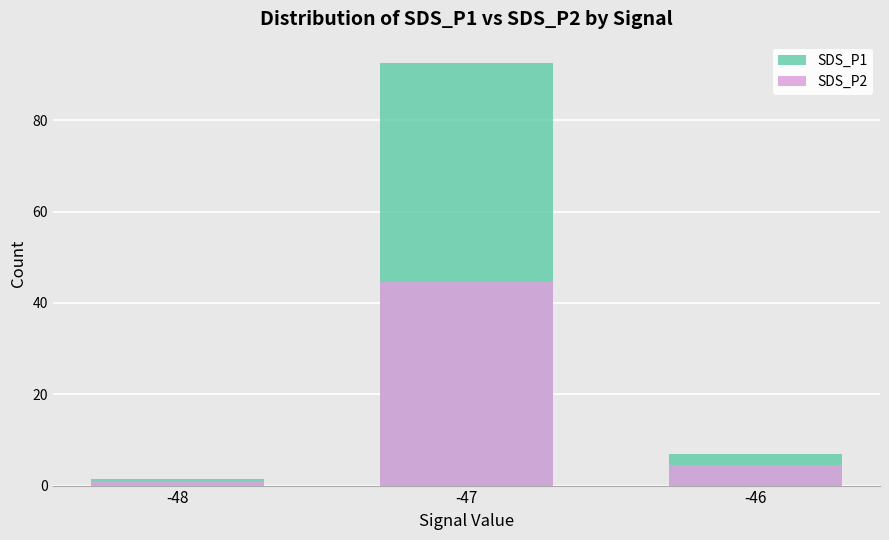

Which series has the largest total across all categories?

SDS_P1